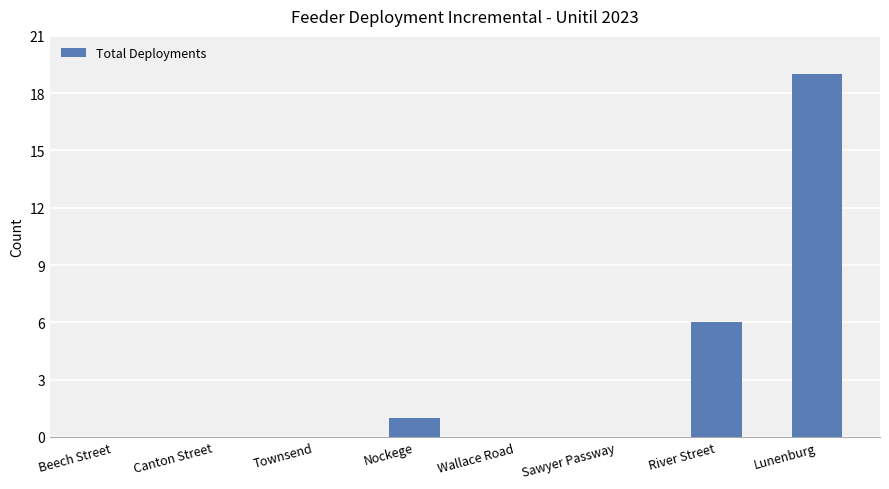

Does the chart contain stacked bars?

No